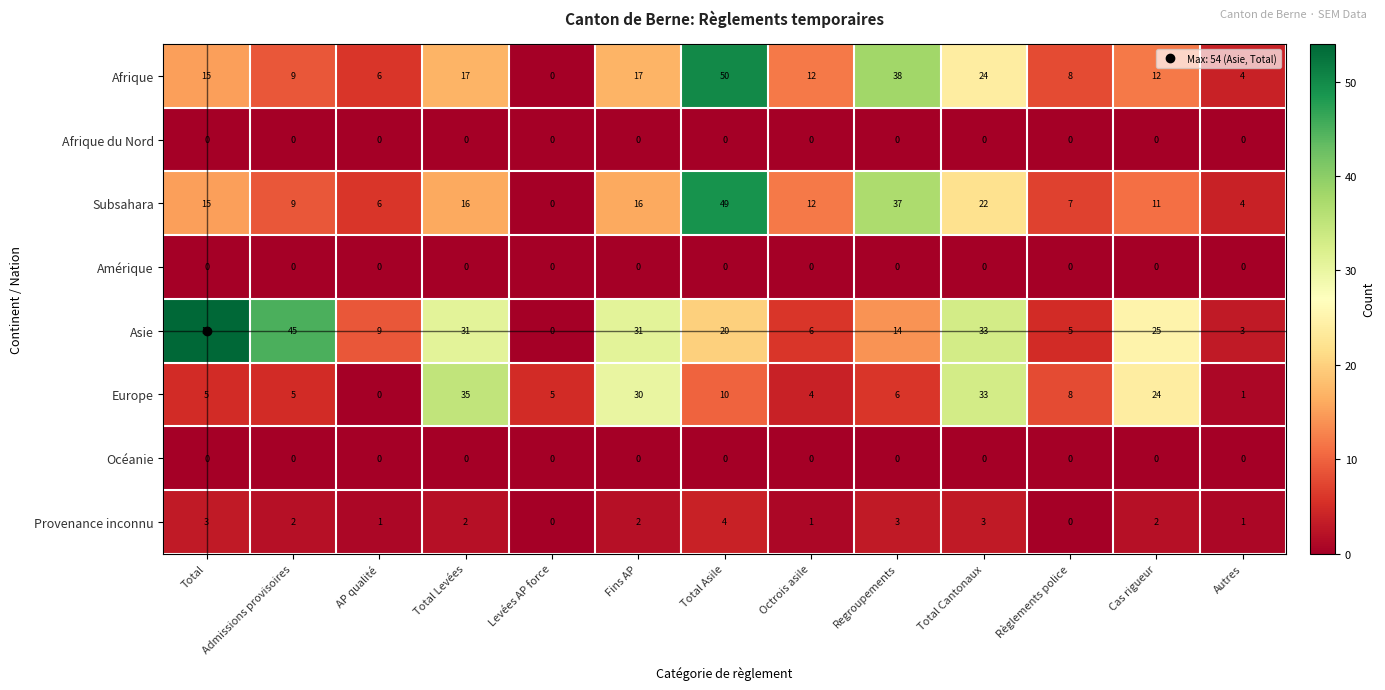

At which category does the chart reach its peak across all series?

Total